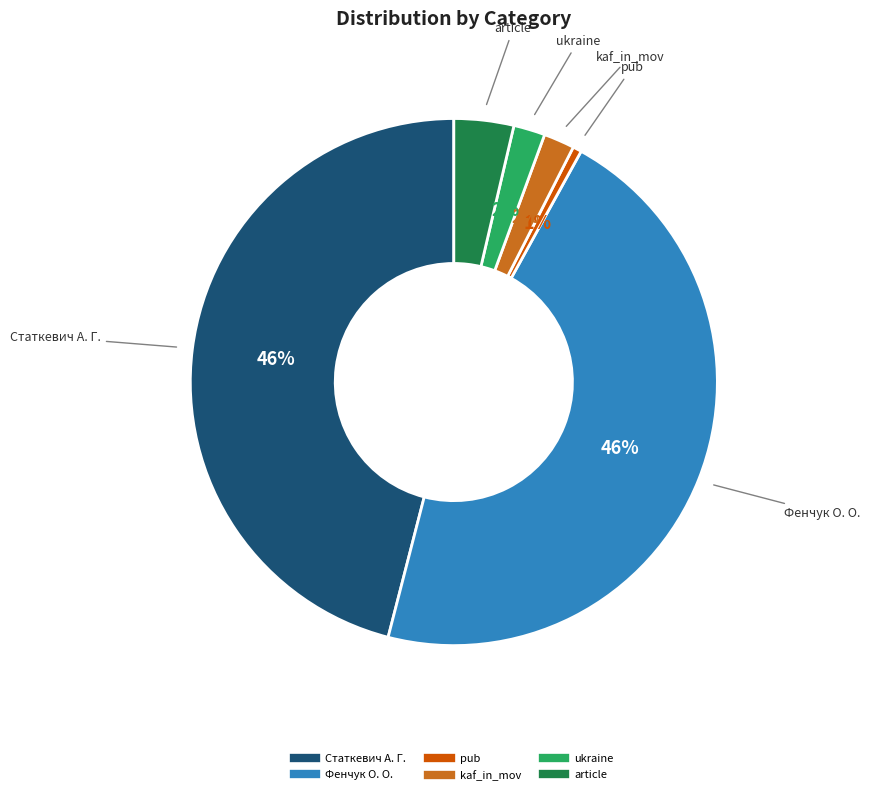

How many slices are in this pie chart?

6